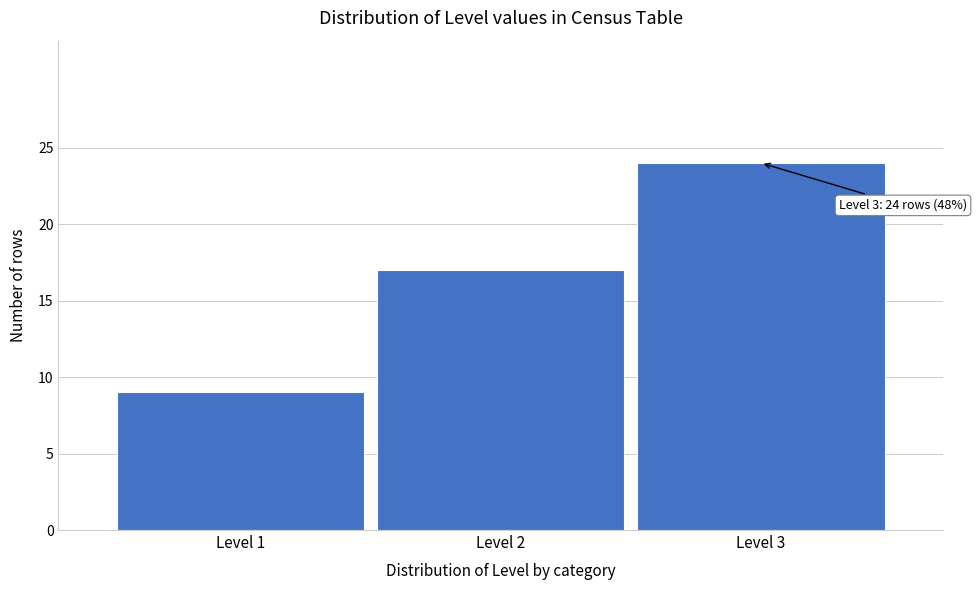

Reading left to right, what are all the values shown in this chart?

9	17	24